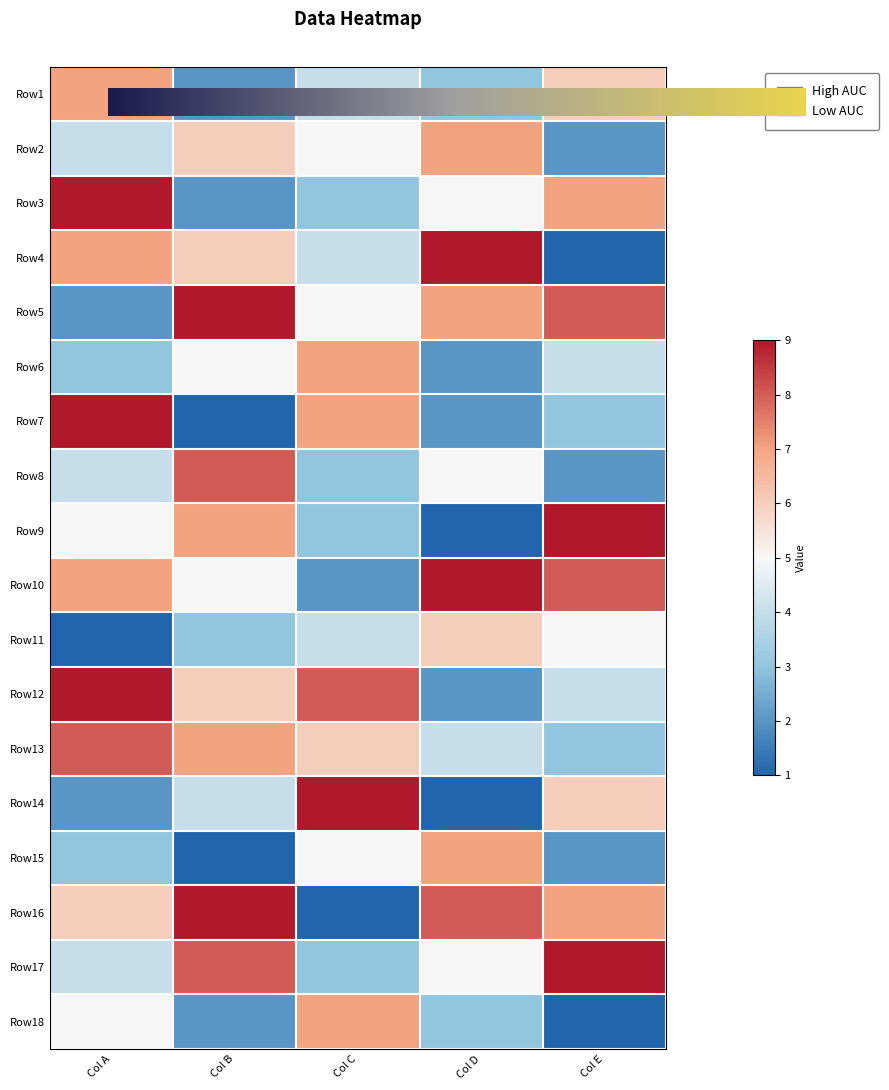

At which category does the chart reach its minimum across all series?

Col E